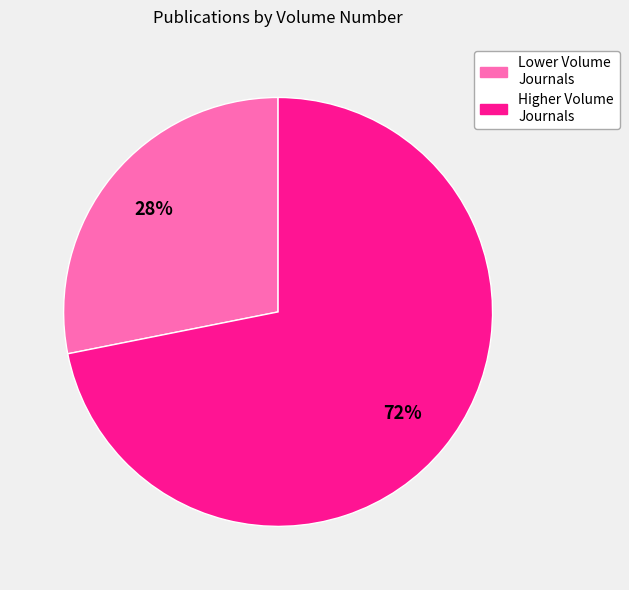

How many slices are in this pie chart?

2